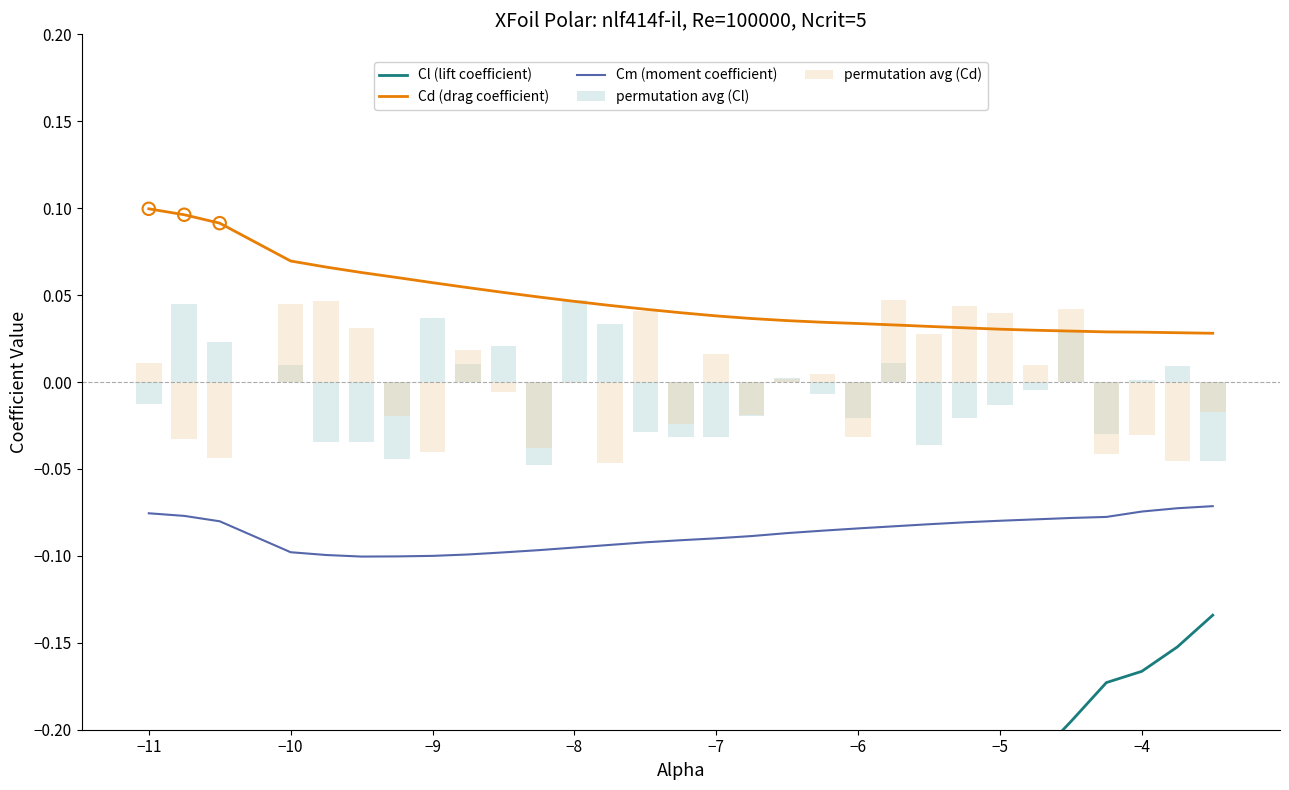

Which series contains the highest Y value?

Cd (drag coefficient)